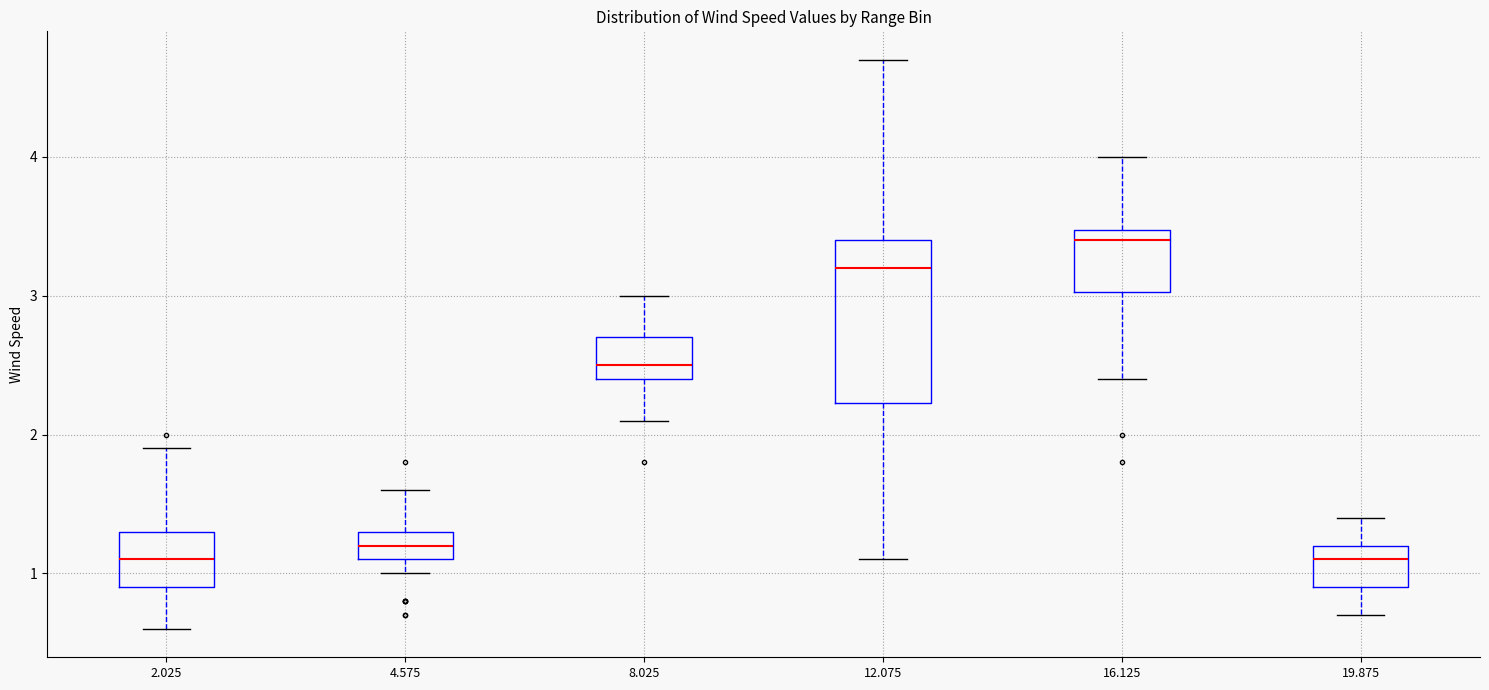

Which box has the highest median line?

16.125